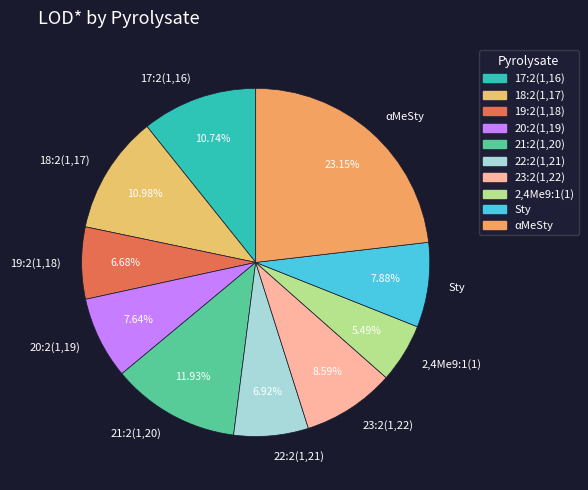

Does 18:2(1,17) represent more than half of the total?

No